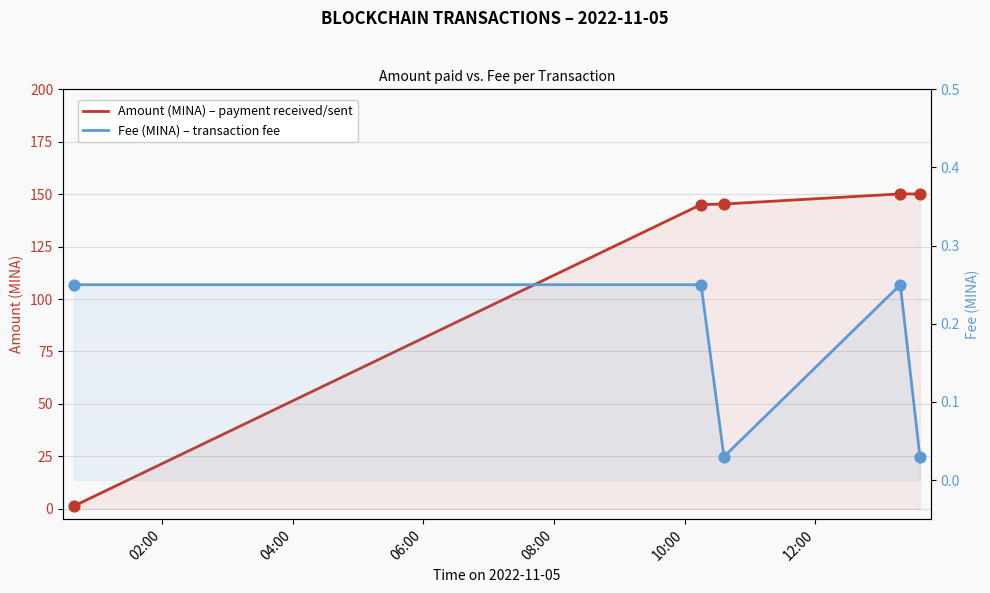

Which series contains the highest Y value?

Amount (MINA)